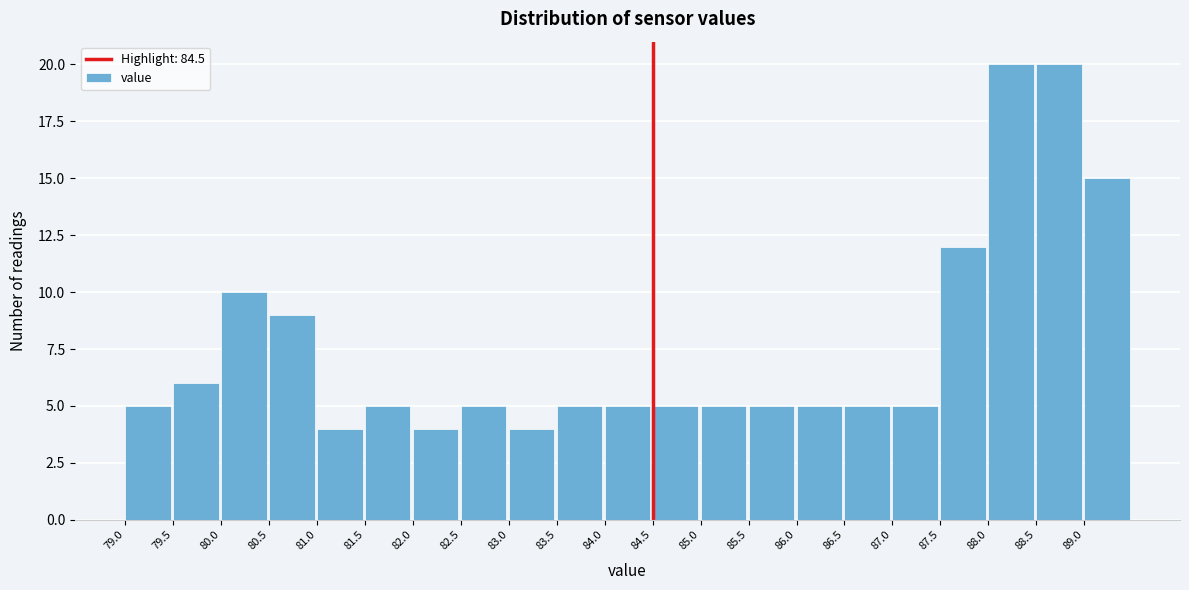

Reading left to right, transcribe this chart: for each bar, give the range it covers on the x-axis and its height. The values are not printed on the chart, so give them approximately, as read against the axis.

79.0 to 79.5: 5
79.5 to 80.0: 6
80.0 to 80.5: 10
80.5 to 81.0: 9
81.0 to 81.5: 4
81.5 to 82.0: 5
82.0 to 82.5: 4
82.5 to 83.0: 5
83.0 to 83.5: 4
83.5 to 84.0: 5
84.0 to 84.5: 5
84.5 to 85.0: 5
85.0 to 85.5: 5
85.5 to 86.0: 5
86.0 to 86.5: 5
86.5 to 87.0: 5
87.0 to 87.5: 5
87.5 to 88.0: 12
88.0 to 88.5: 20
88.5 to 89.0: 20
89.0 to 89.5: 15